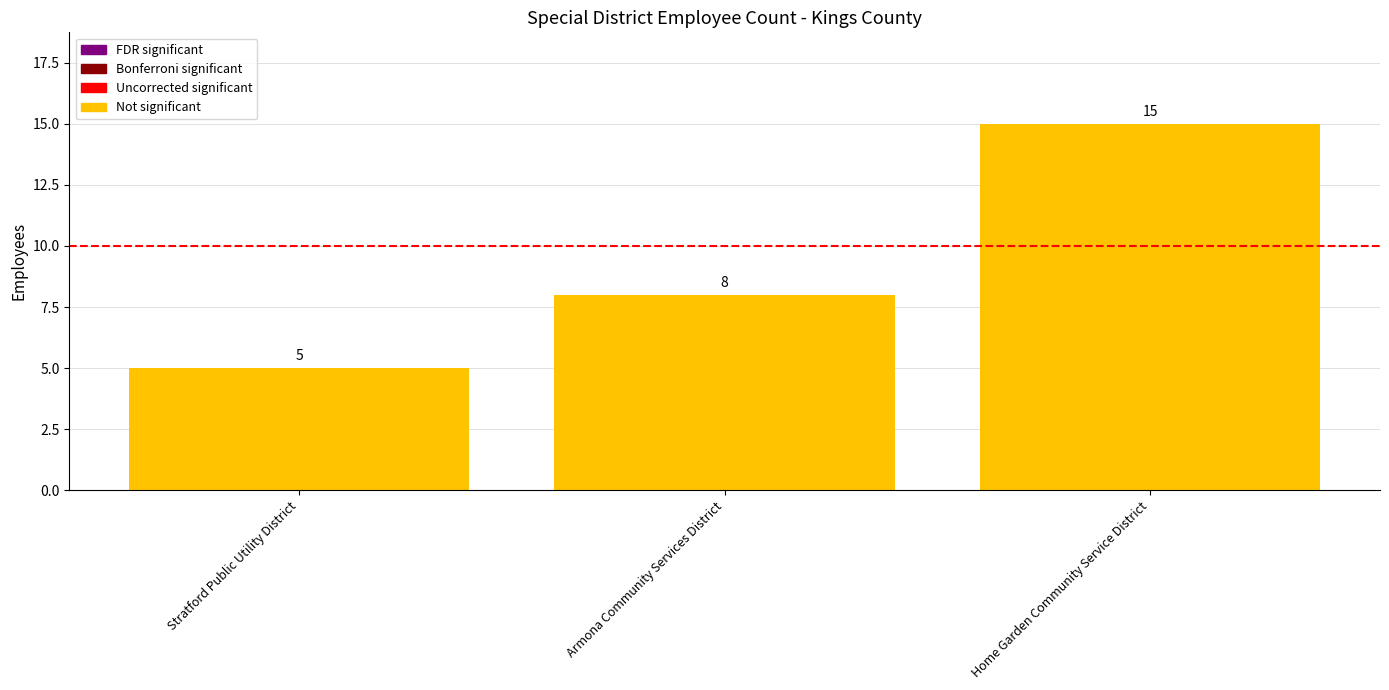

How many categories are shown in the chart?

3